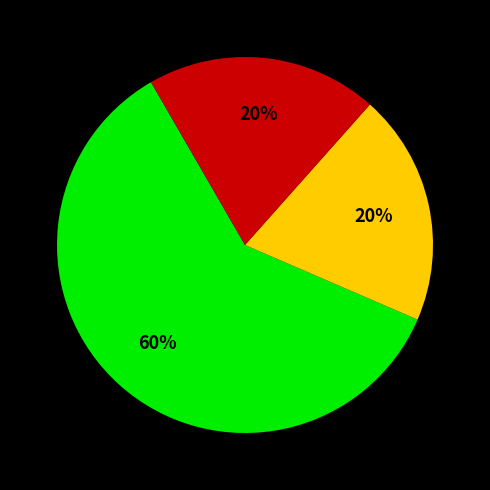

Does any single category account for the majority?

Yes